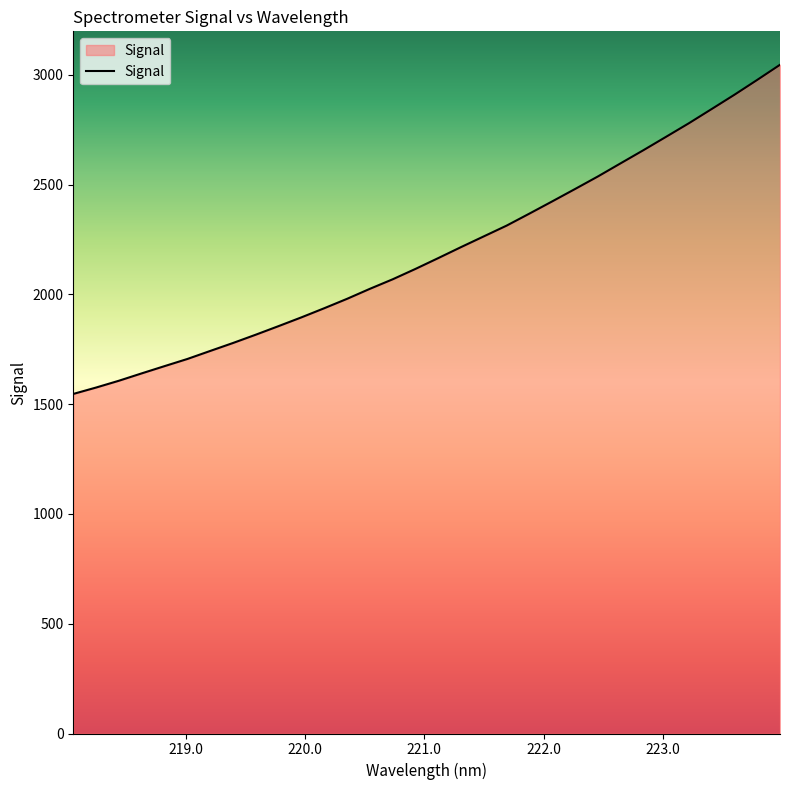

What is the maximum value shown in the chart?

3046.4